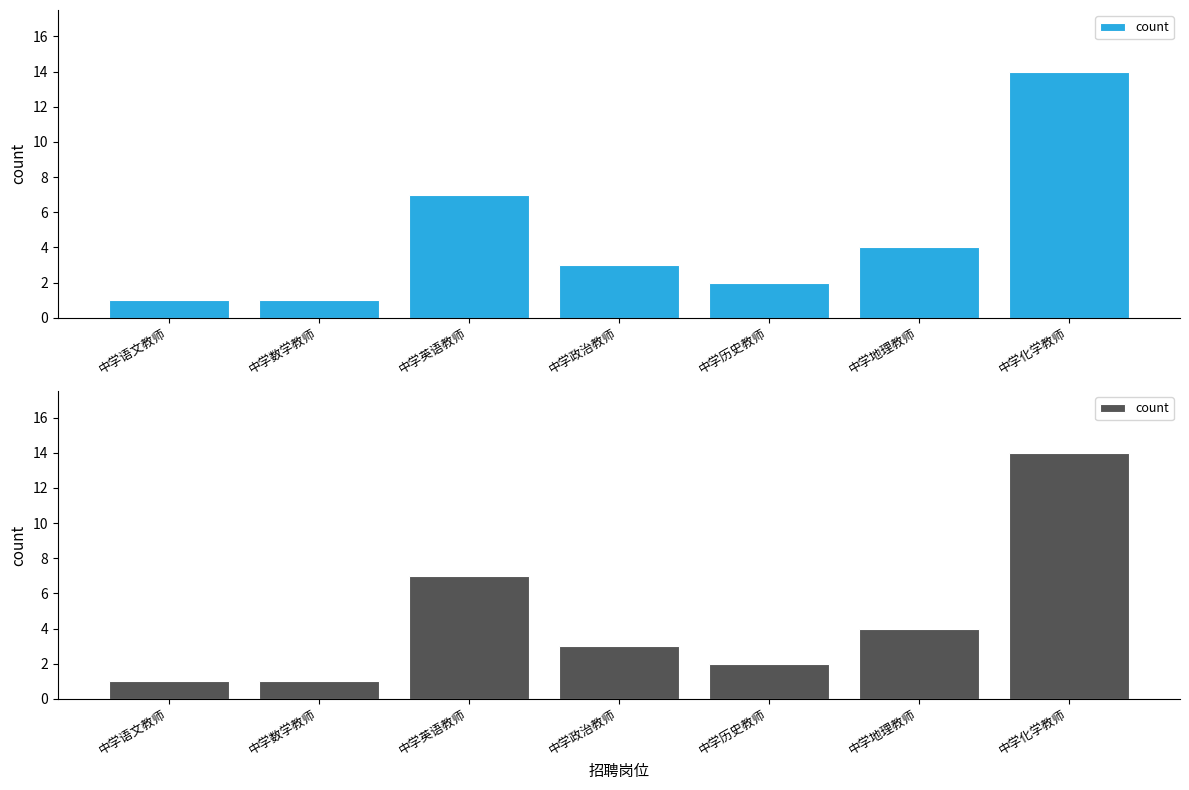

How many categories are shown in the chart?

7